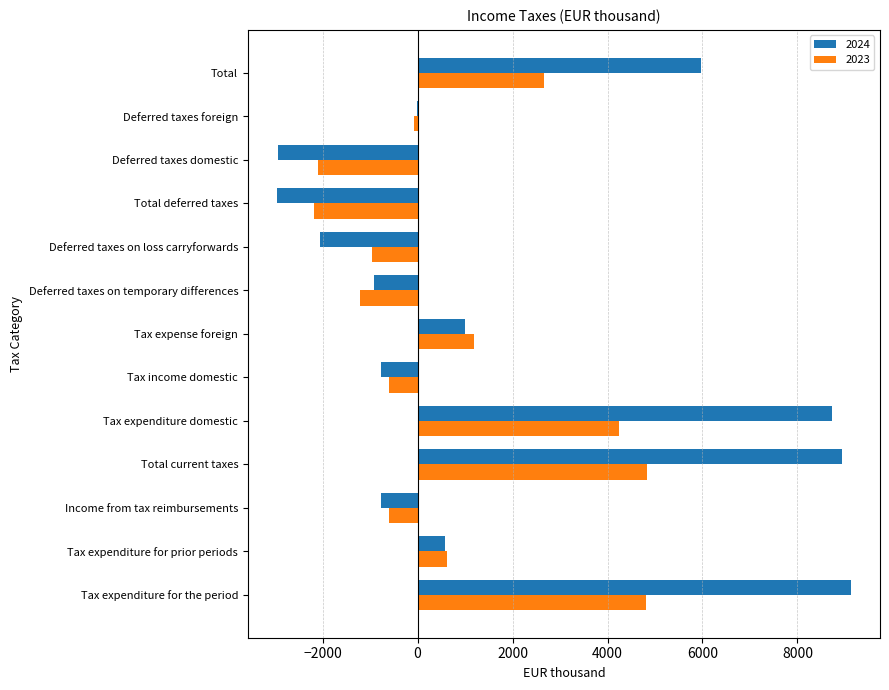

What is the sum of the 2023 values at Tax expenditure for prior periods and Tax expense foreign?

1810